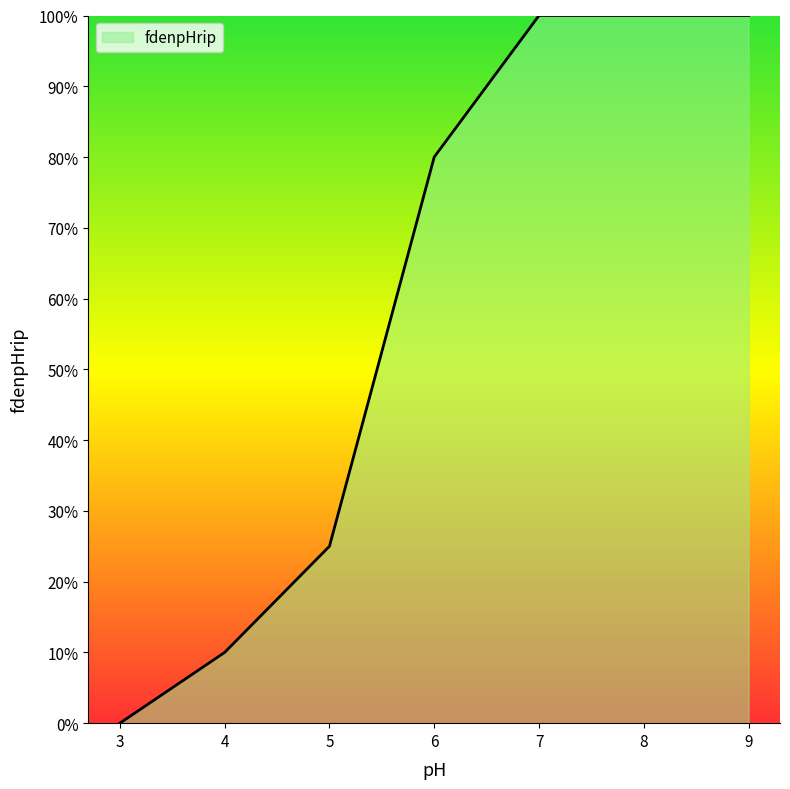

Does the chart display data point markers on the line(s)?

No